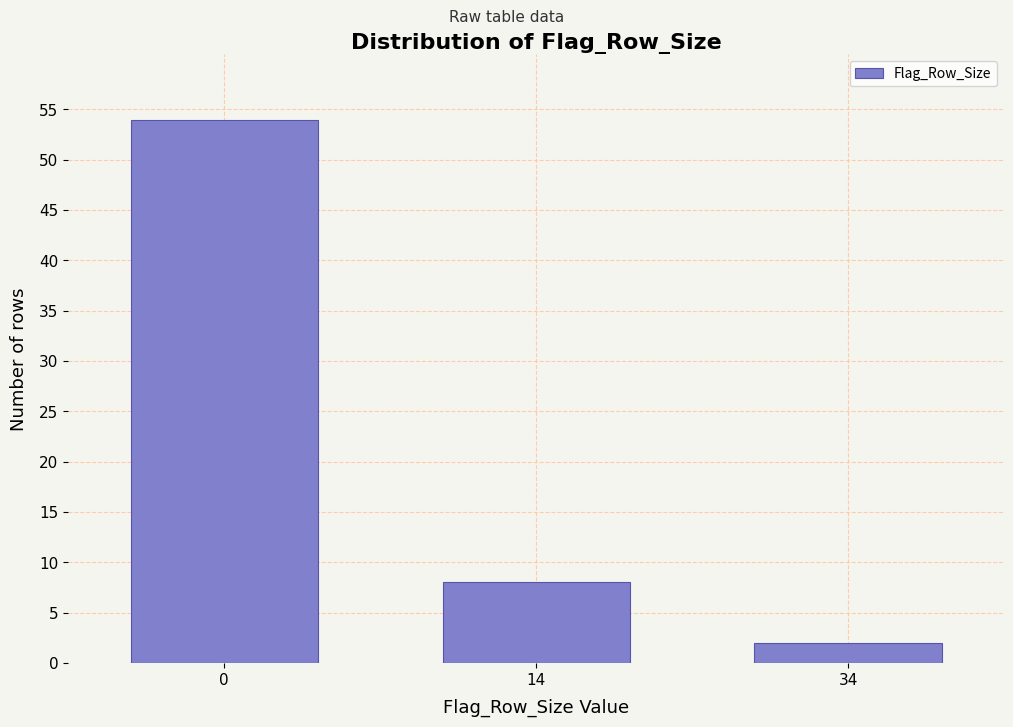

Reading left to right, list all the values displayed in this chart.

0=54	14=8	34=2